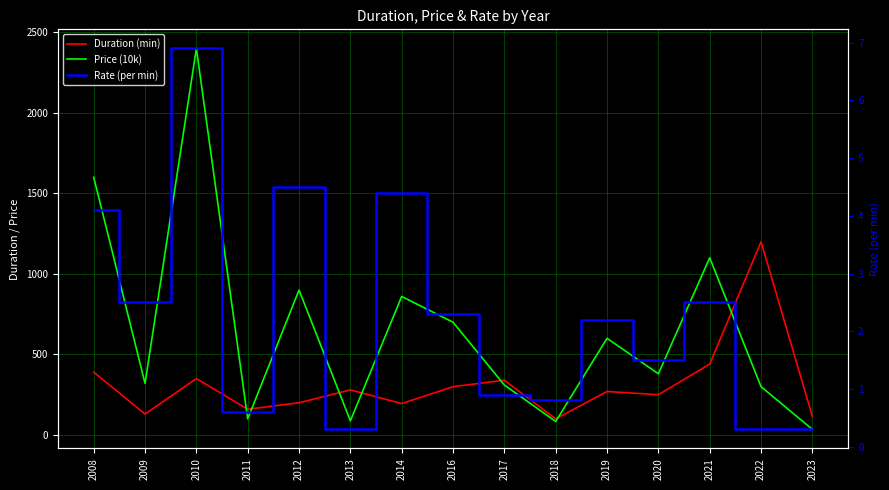

What is the value of the Duration (min) point at the 1st from the left?

390.0